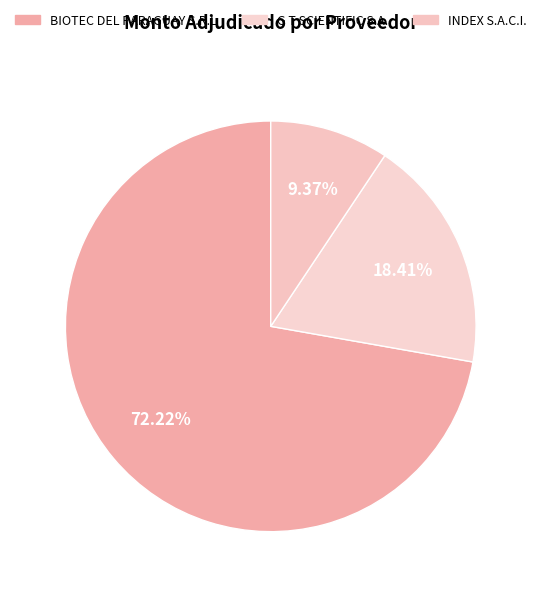

How many segments does this pie chart have?

3